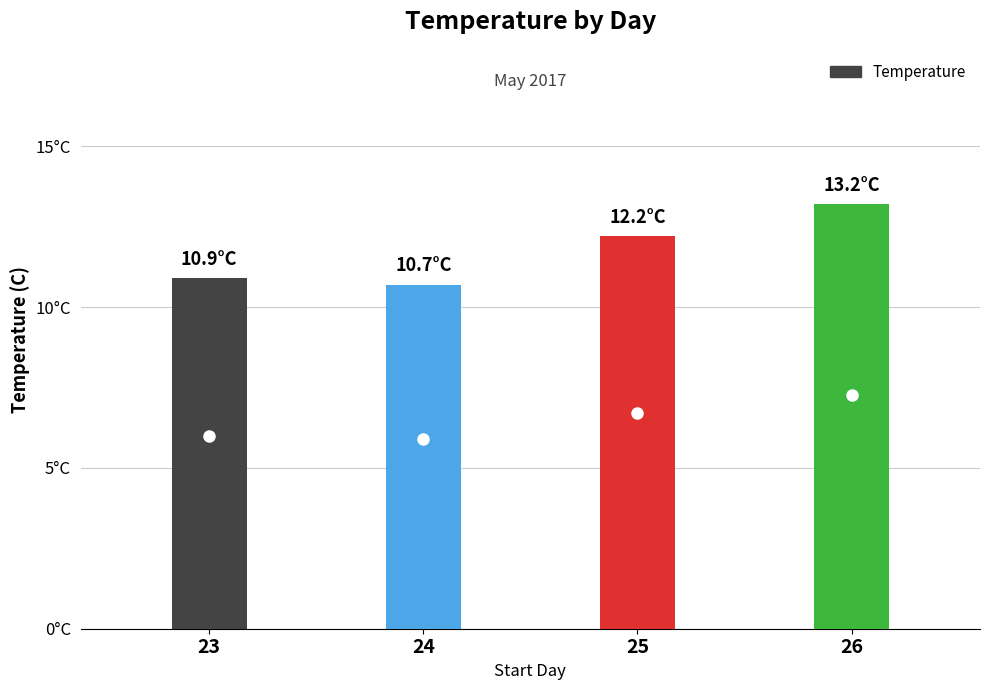

Reading right to left, transcribe all the data shown in this chart.

13.2	12.2	10.7	10.9